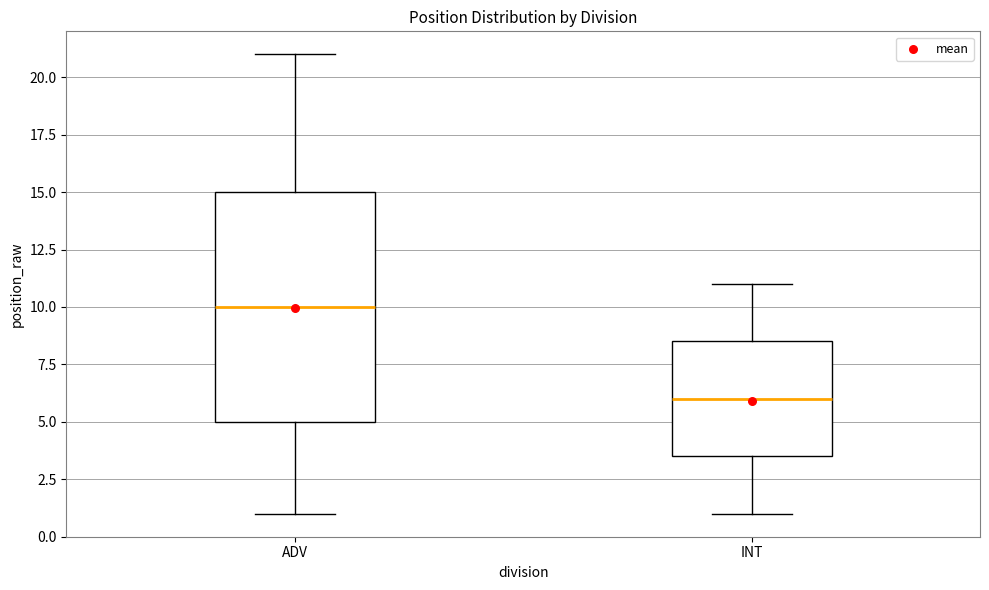

Comparing the boxes themselves (not the whiskers), which one is the tallest?

ADV